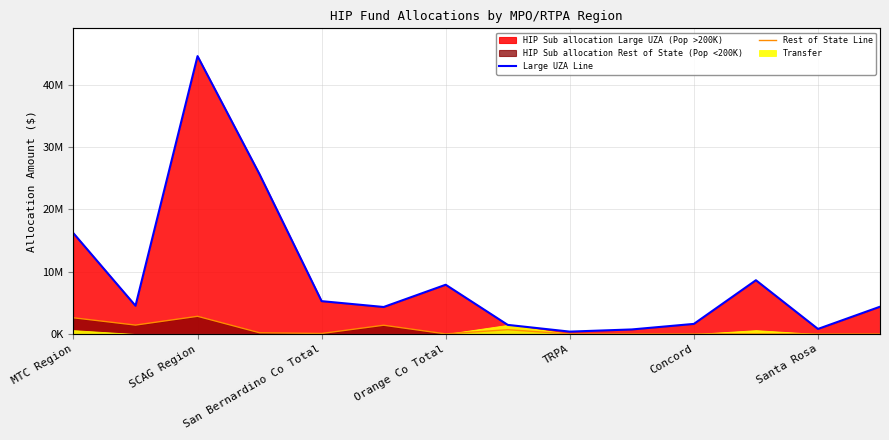

At San Bernardino Co Total, list the series in order from largest to smallest.

Large UZA Line, Rest of State Line